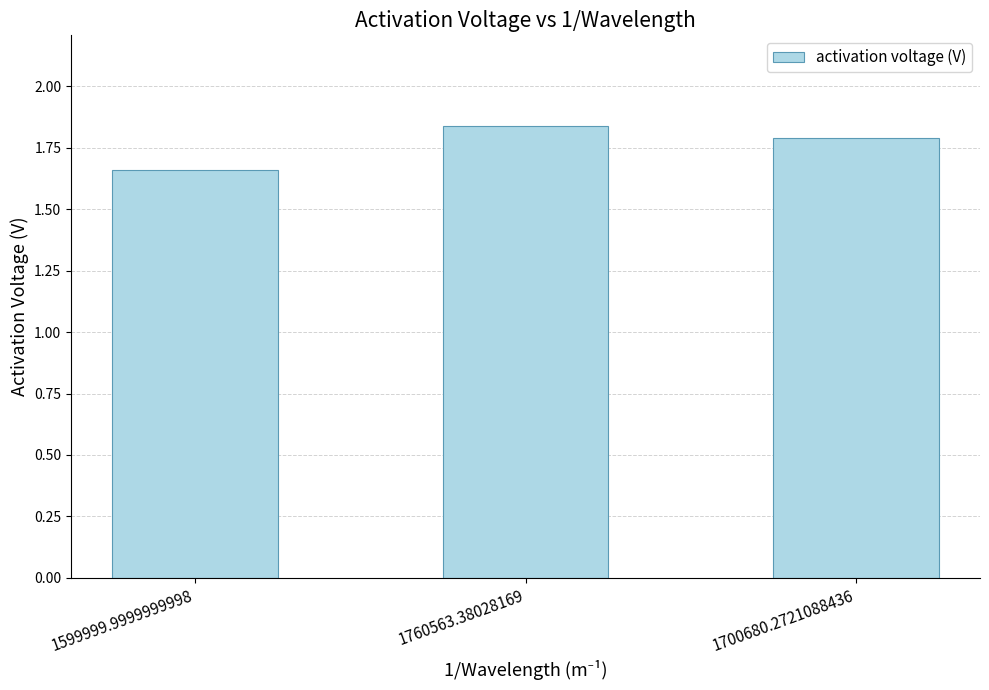

List the labels in order of value, largest first.

1760563.38028169, 1700680.2721088436, 1599999.9999999998